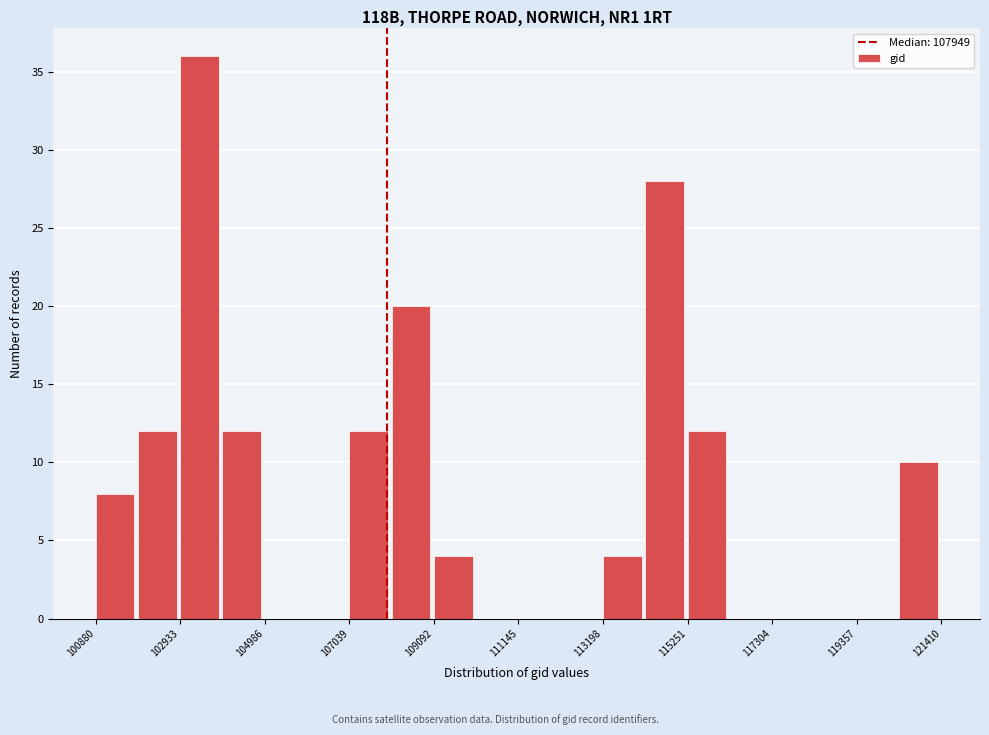

Around what value on the x-axis is the tallest bar? Give the approximate position of its centre, as read against the axis.

103500